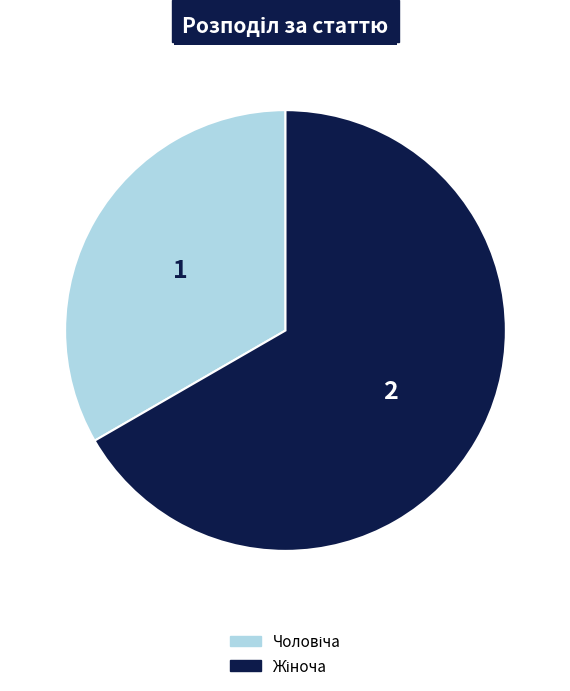

Count the number of slices in the pie.

2